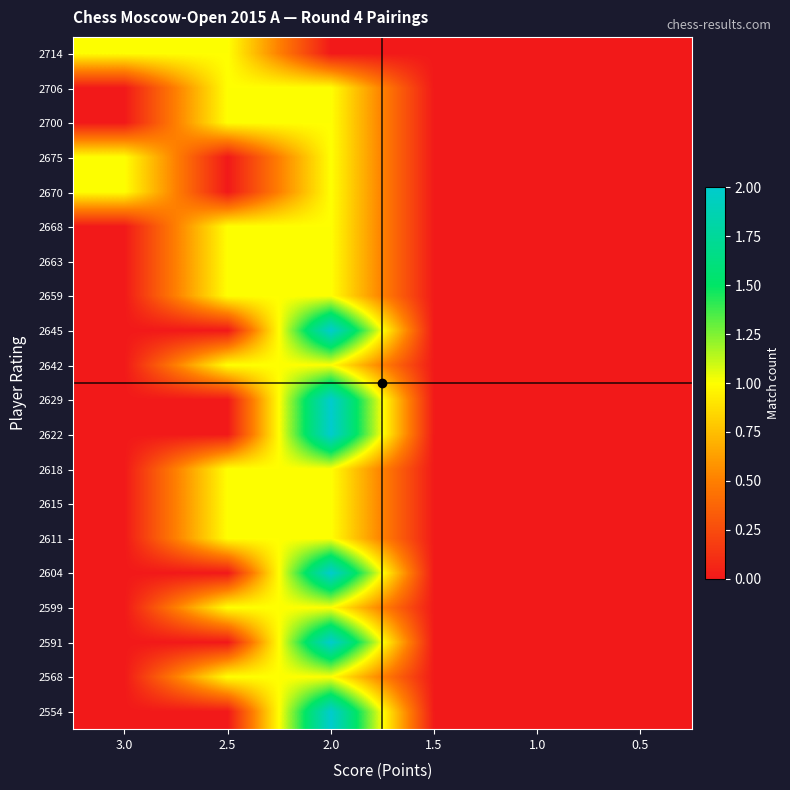

What is the greatest value displayed?

2